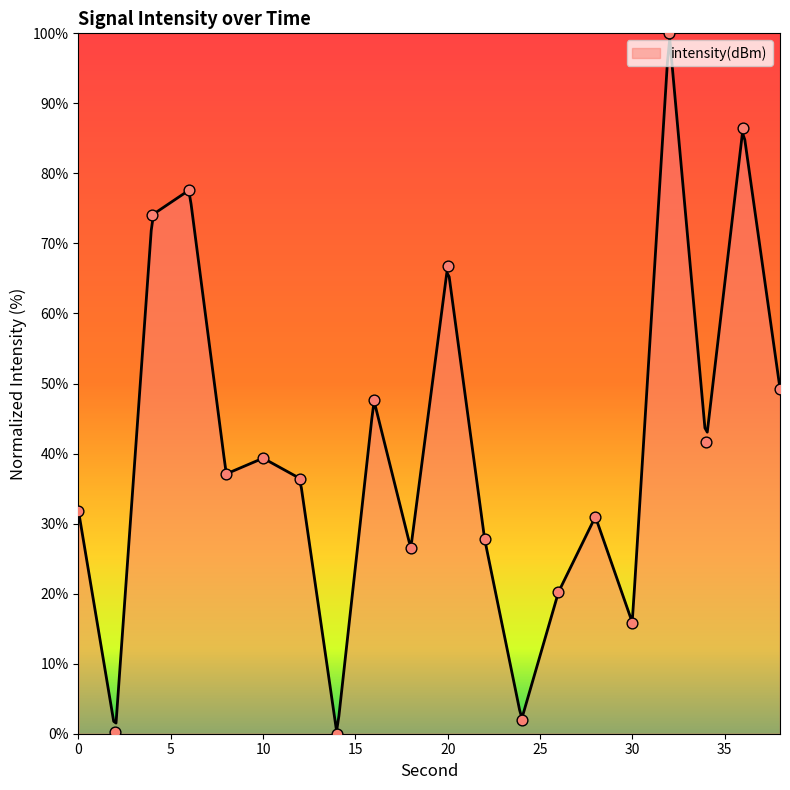

What is the change in value from 14 to 18?

+26.5